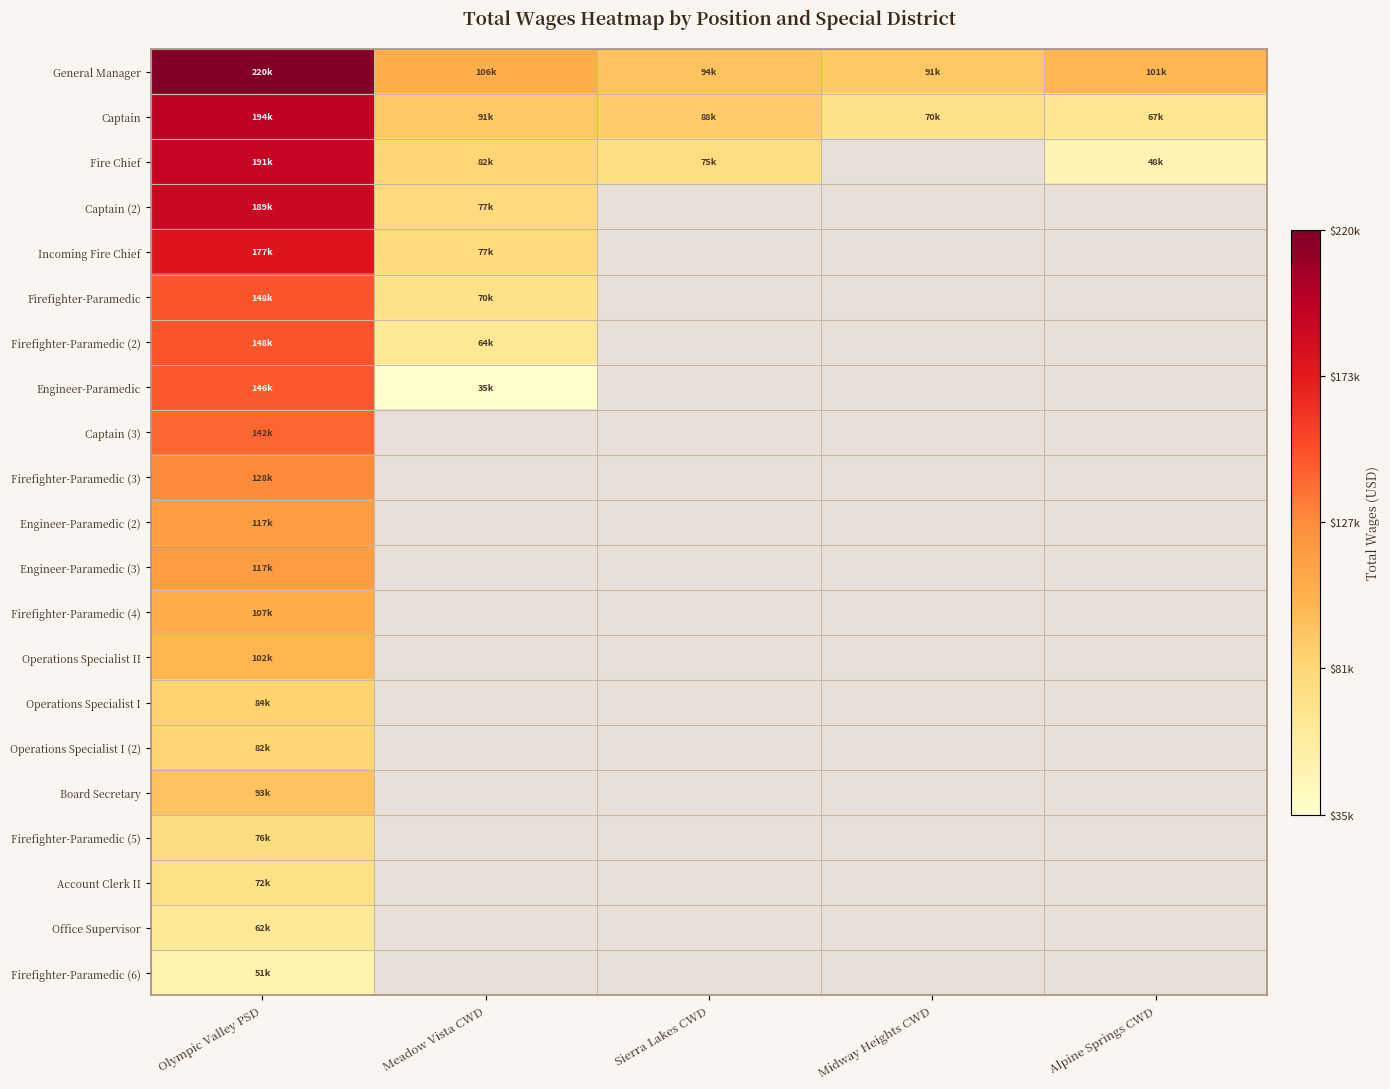

What is the minimum value for Captain (2)?

77080.0